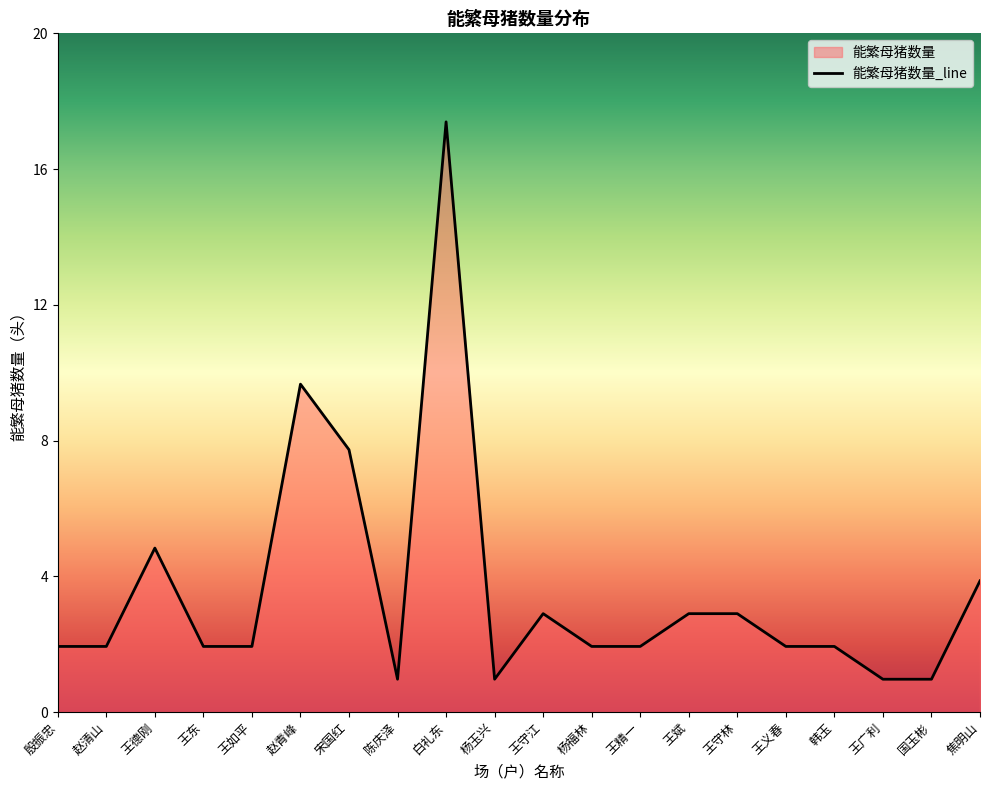

What is the value of the 19th point from the left?

1